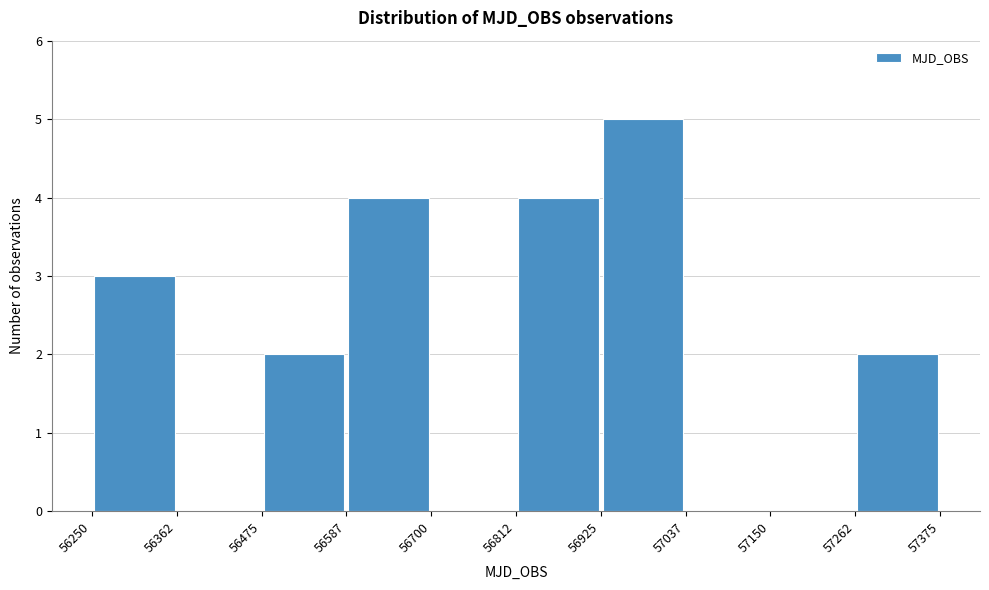

Over which range of the x-axis is the bar tallest?

56925 to 57037